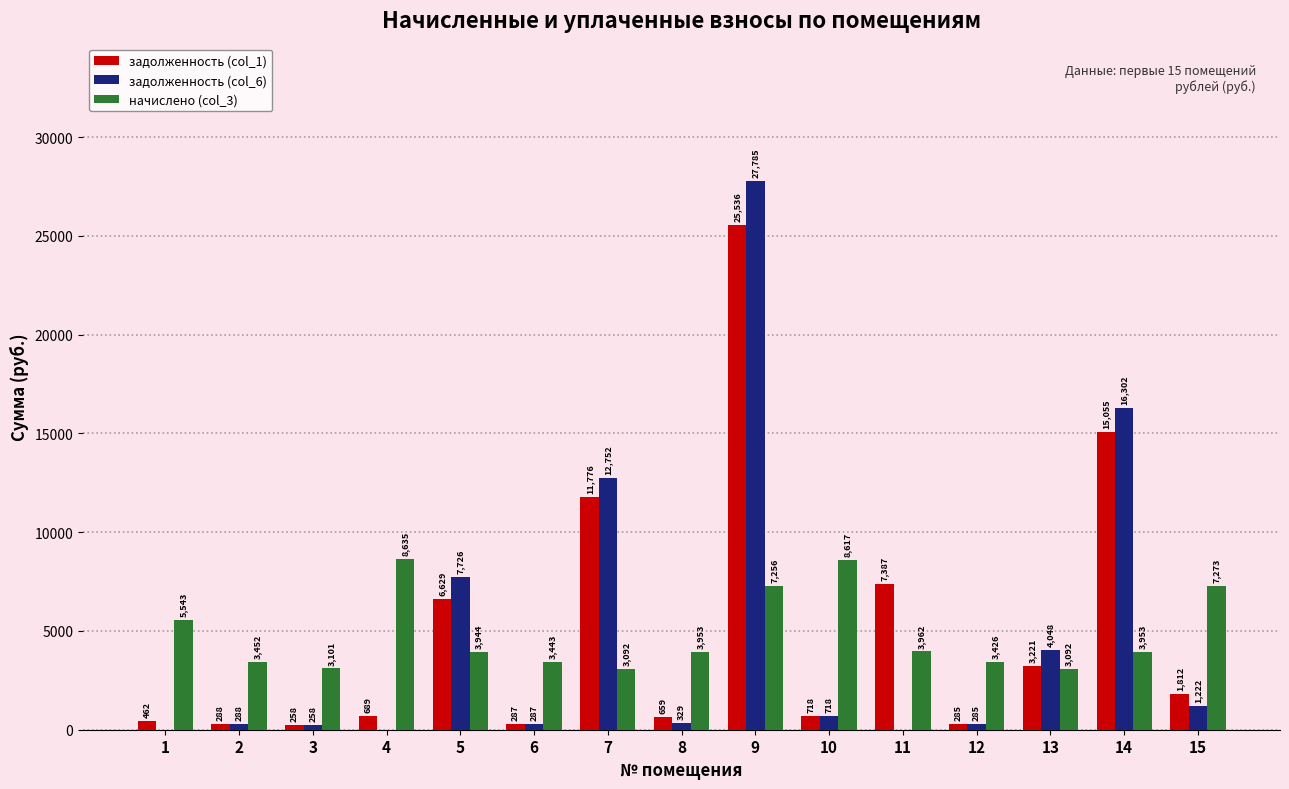

What are all the series names shown in the legend?

задолженность (col_1), задолженность (col_6), начислено (col_3)